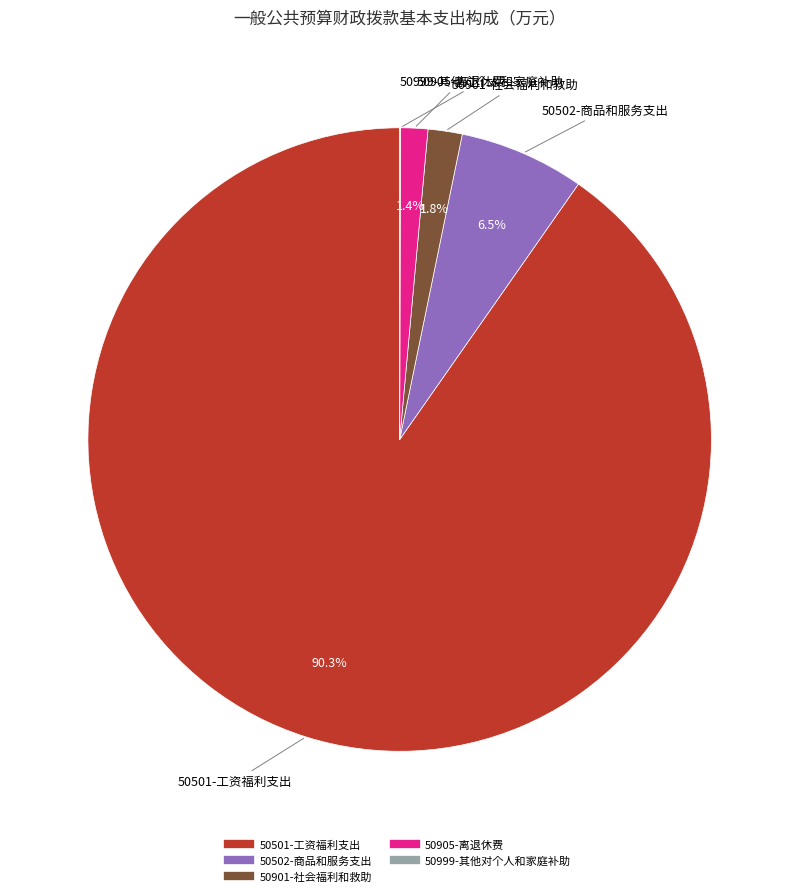

Approximately how many times larger is the value at 50905-离退休费 compared to 50901-社会福利和救助?

0.8